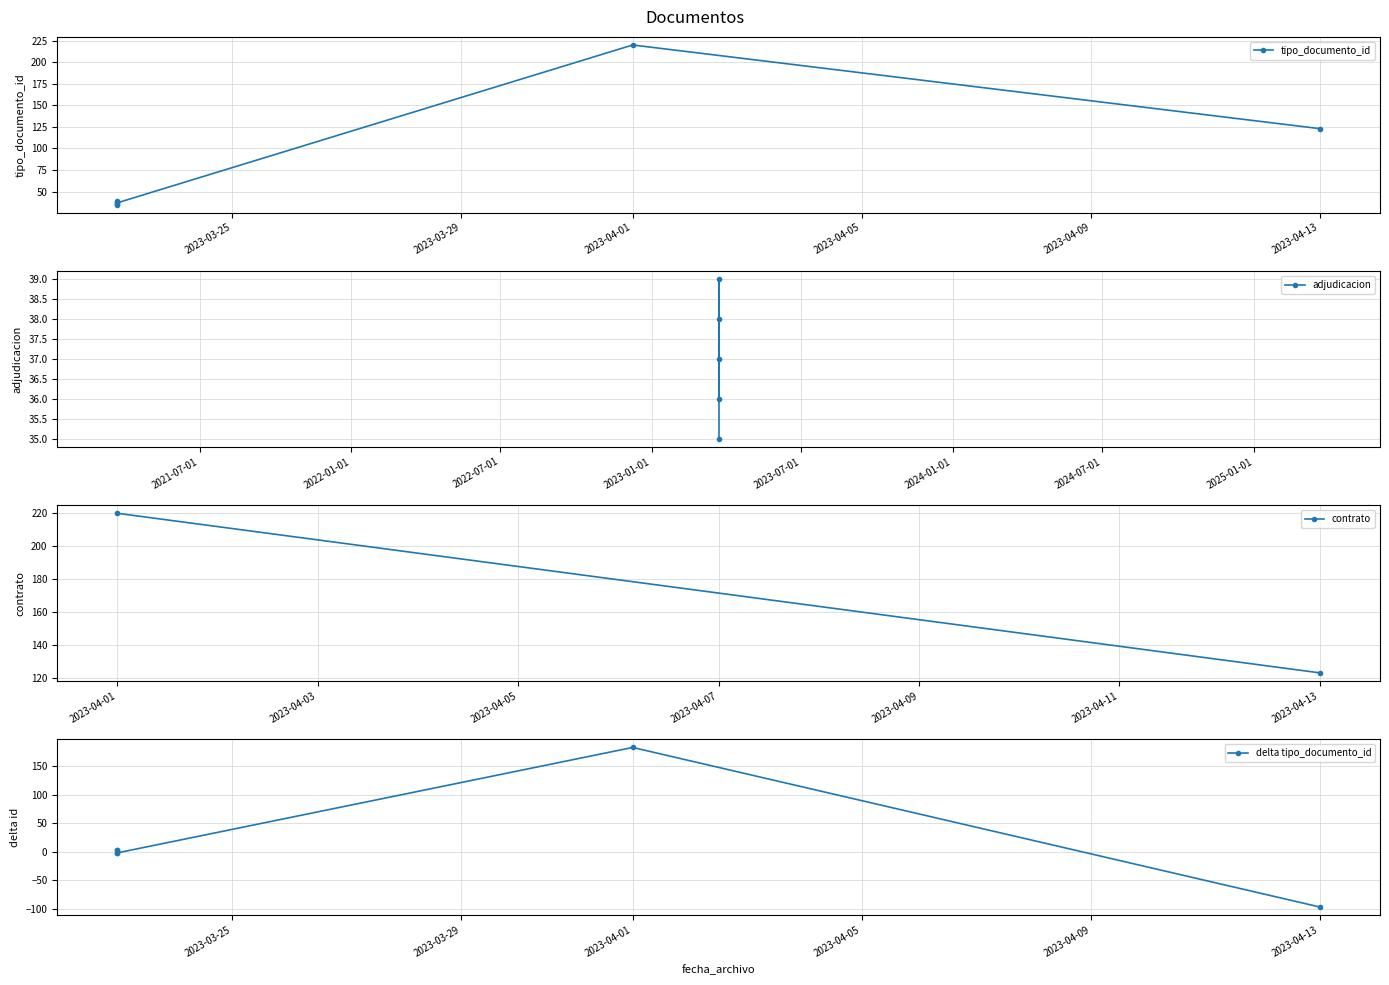

What is the difference between the second highest and second lowest values?

87